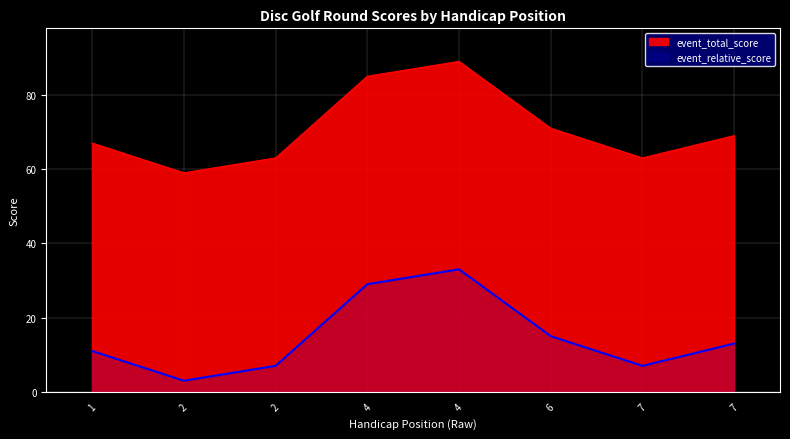

True or false: round_total_score has a value of 63 at 7.

True